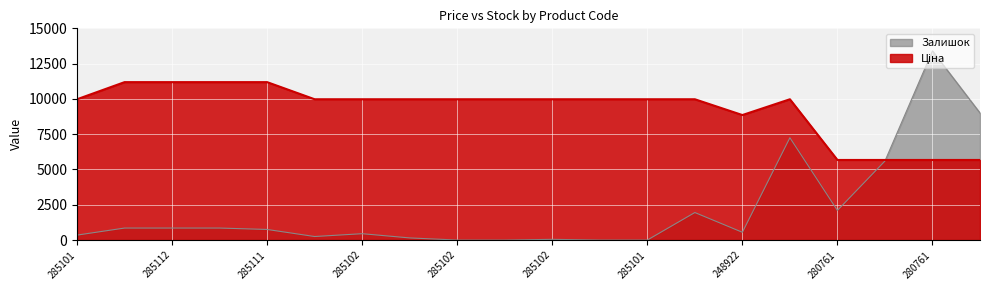

Rank the series at 285101916 from highest to lowest value.

Ціна, Залишок